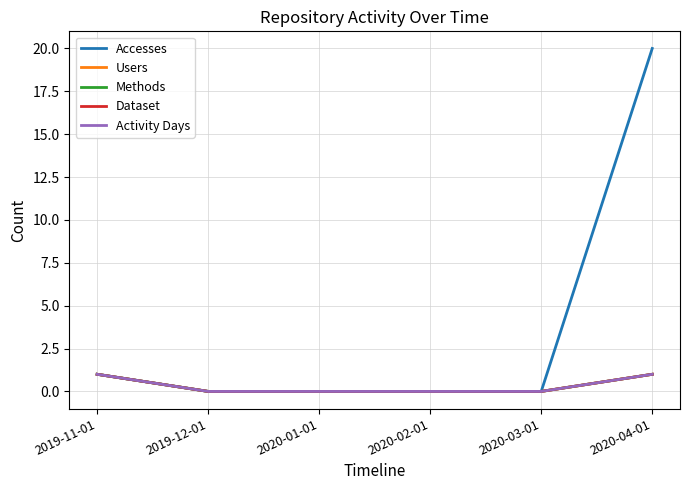

Which series changed the most between 2019-11-01 and 2020-03-01?

Accesses